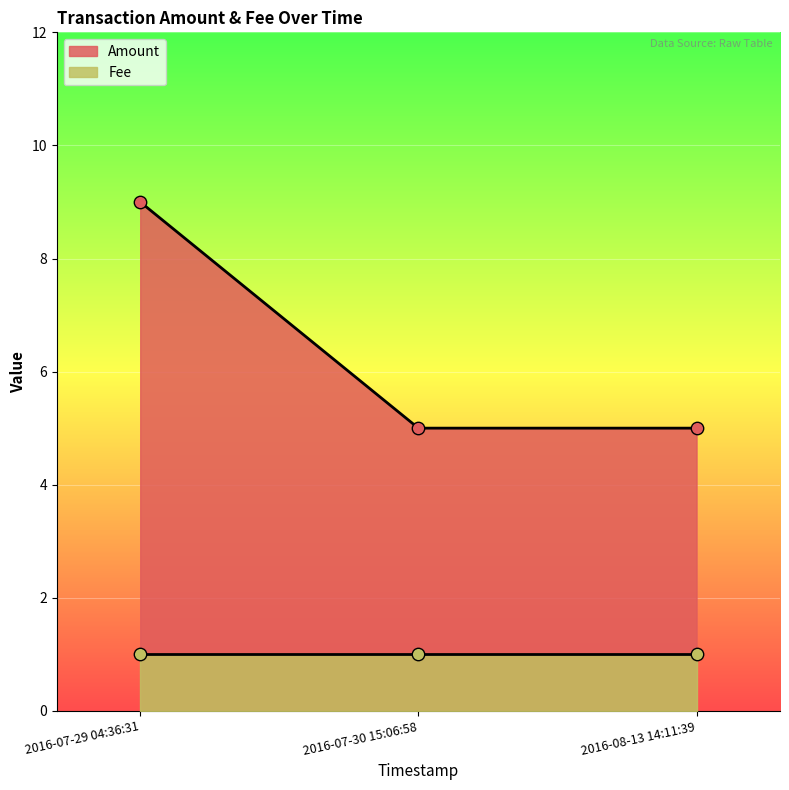

What is the change in value from 2016-07-29 04:36:31 to 2016-08-13 14:11:39?

-4